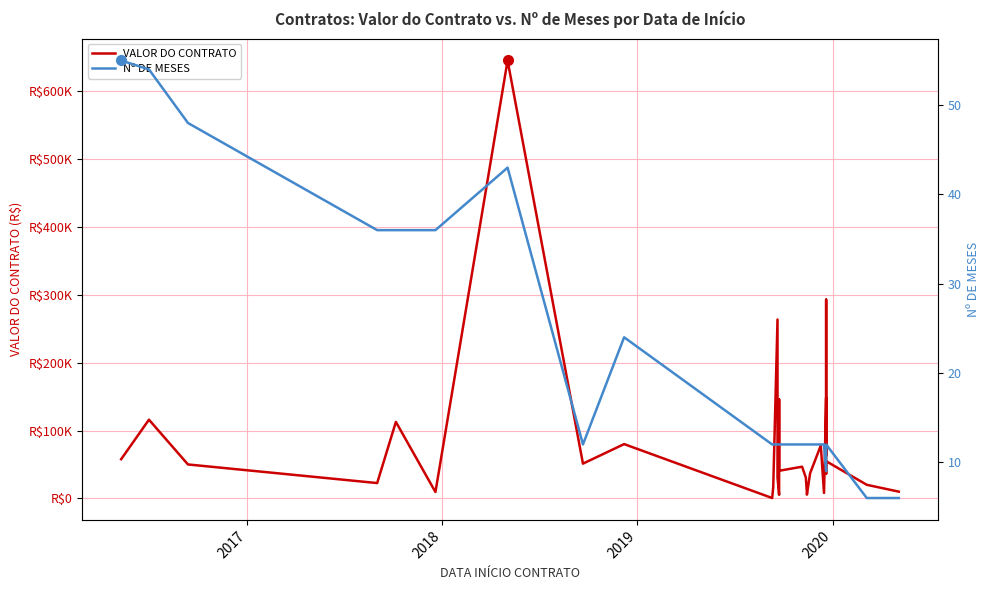

Is this an area chart (filled region under the line)?

No